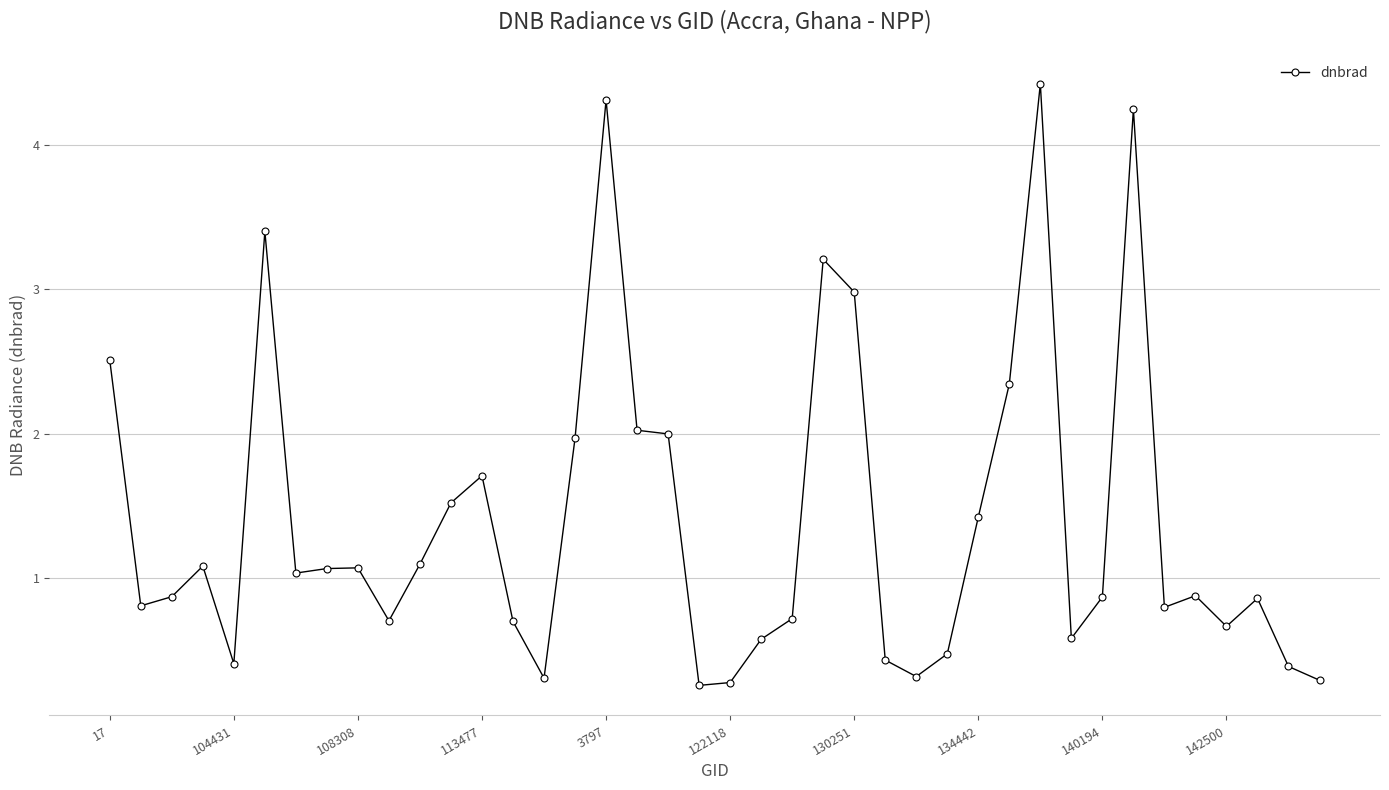

How many lines are shown in the chart?

1